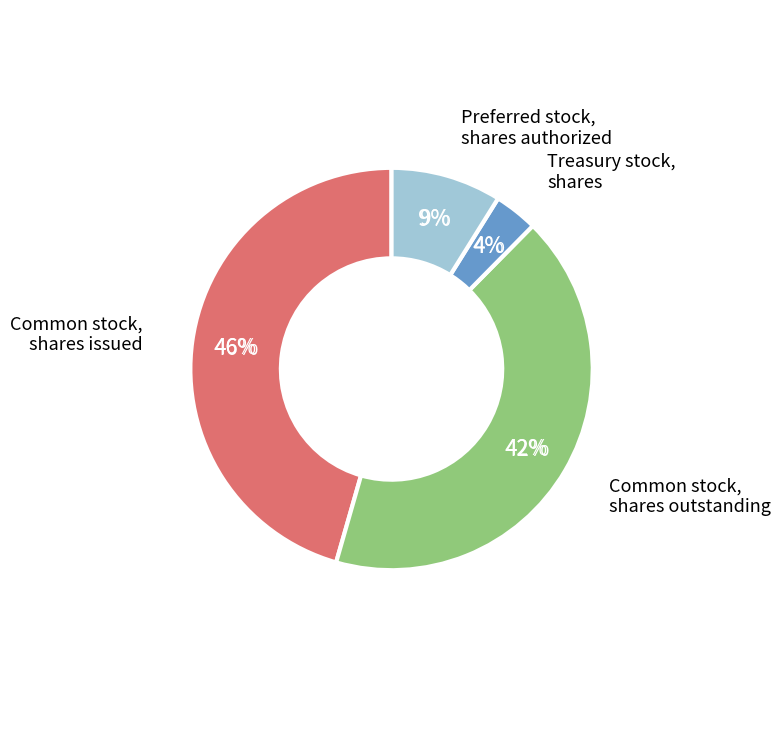

True or false: Common stock, shares issued accounts for 46% of the total.

True